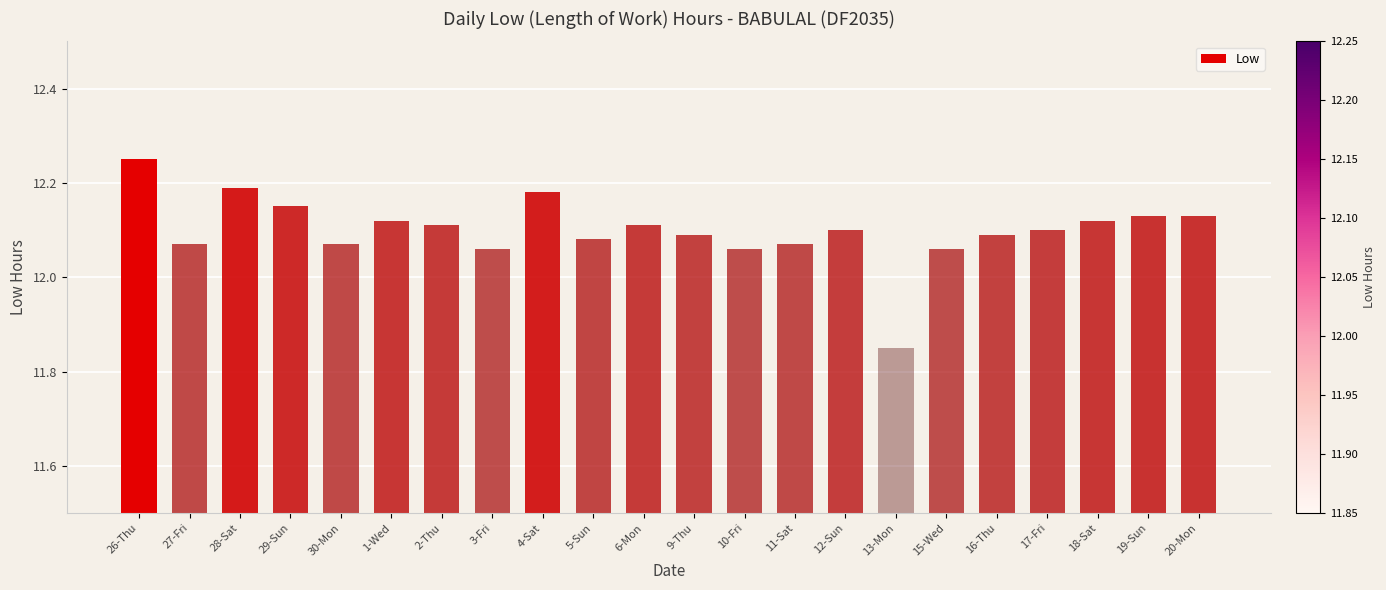

Count the values in the range 12 to 13.

21